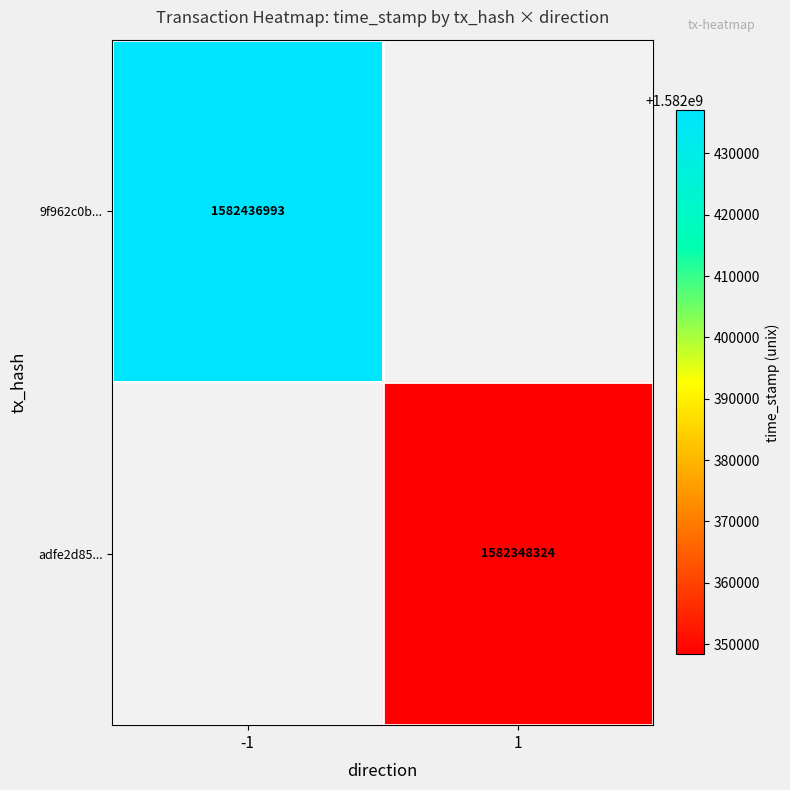

Is the value of adfe2d85... at 1 greater than the value of 9f962c0b... at -1?

No